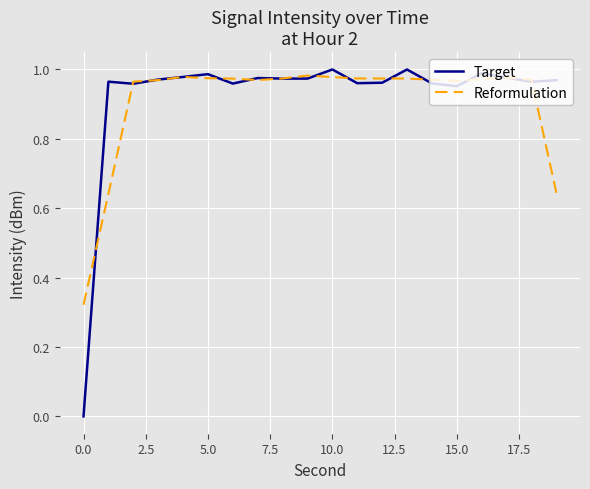

What is the sum of all Reformulation values?

18.2